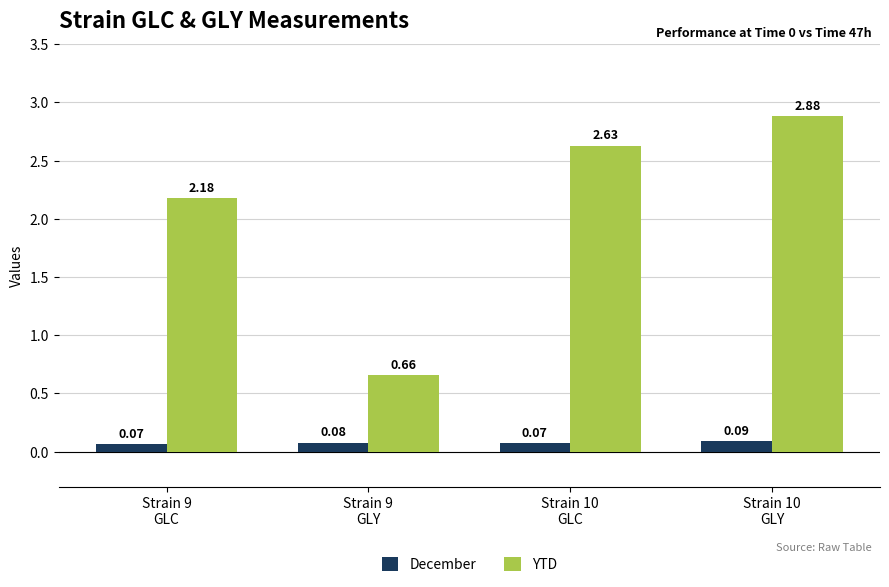

At which label is YTD closest to 1?

Strain 9
GLY